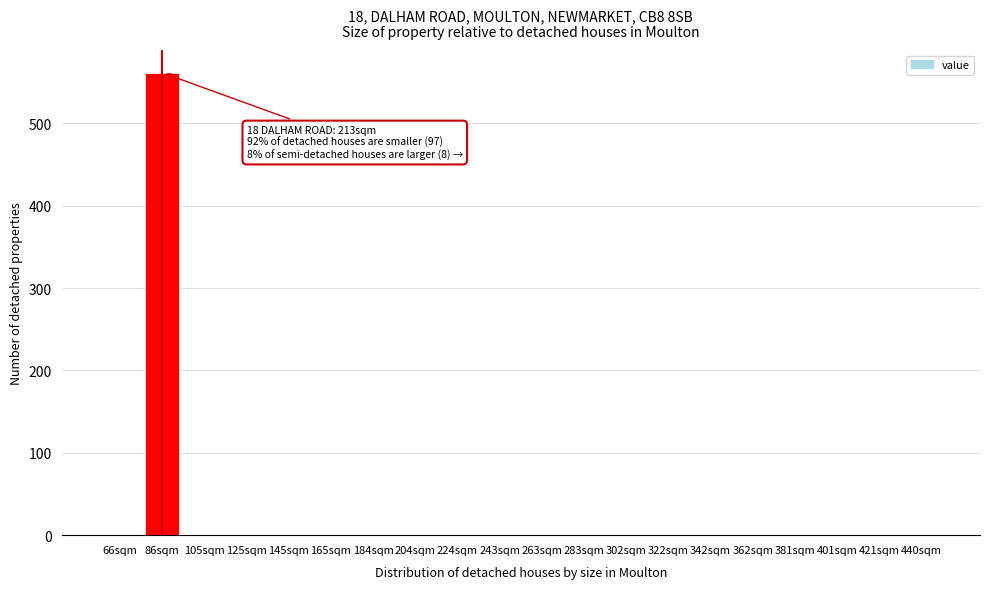

Reading right to left, list all the values displayed in this chart.

440sqm=0	421sqm=0	401sqm=0	381sqm=0	362sqm=0	342sqm=0	322sqm=0	302sqm=0	283sqm=0	263sqm=0	243sqm=0	224sqm=0	204sqm=0	184sqm=0	165sqm=0	145sqm=0	125sqm=0	105sqm=0	86sqm=561	66sqm=0